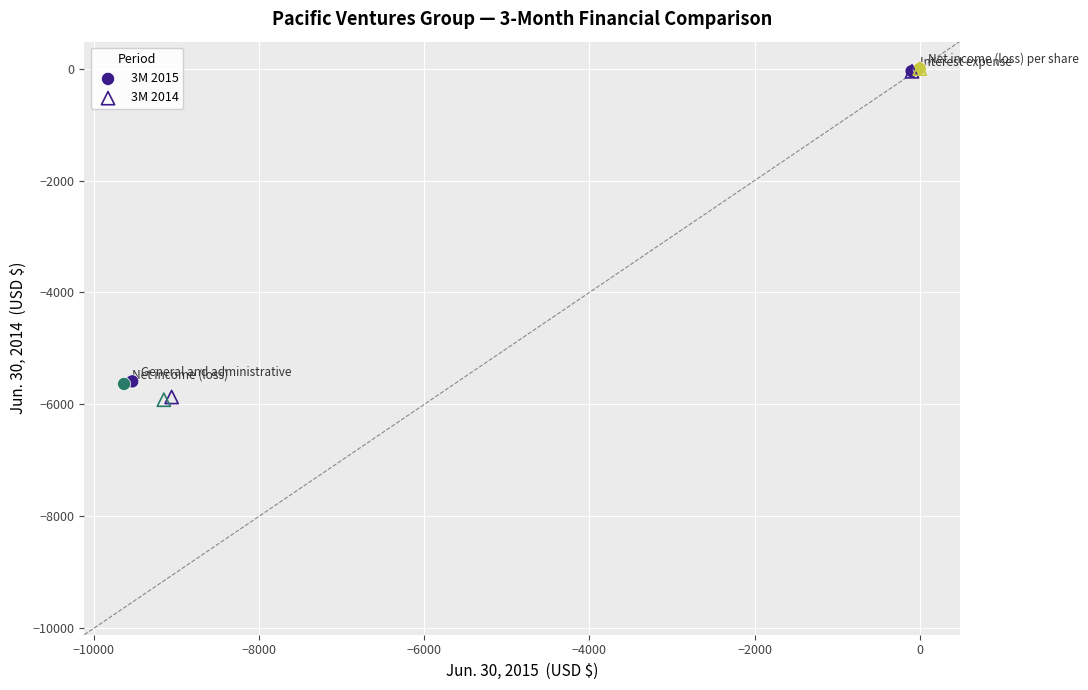

Which series reaches the minimum Y coordinate?

3M 2014